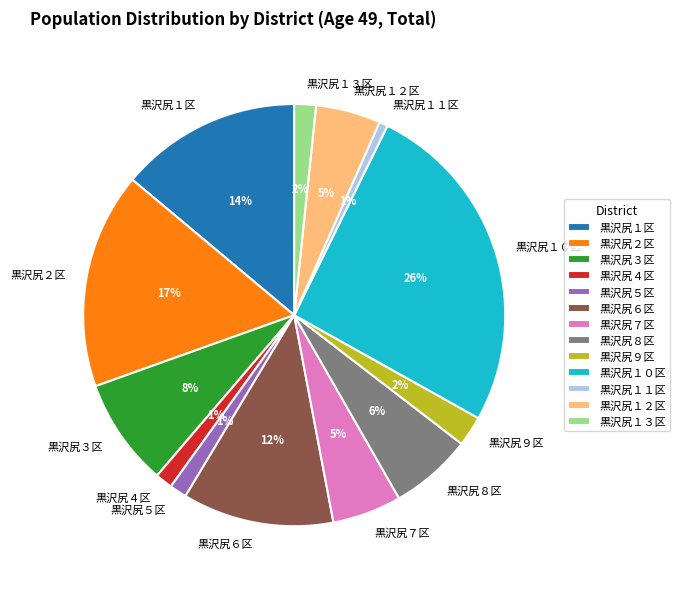

To the nearest percent, what is the difference between the largest and smallest slice percentages?

25%